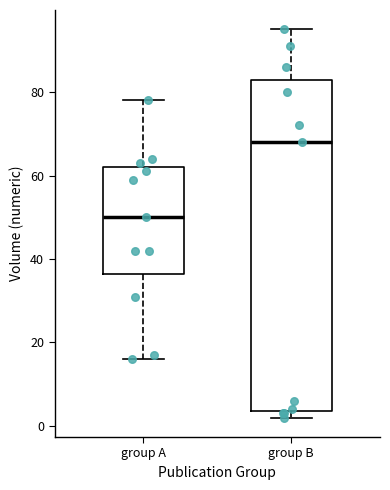

Comparing the boxes themselves (not the whiskers), which one is the tallest?

group B